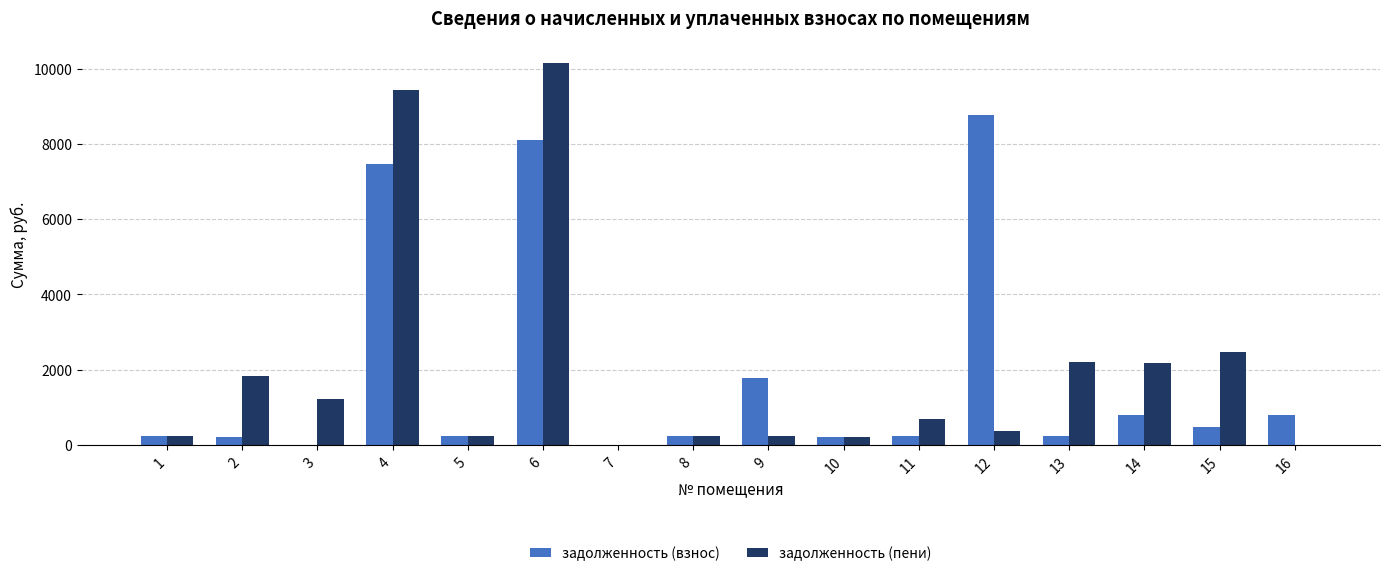

What are all the series names shown in the legend?

задолженность (взнос), задолженность (пени)